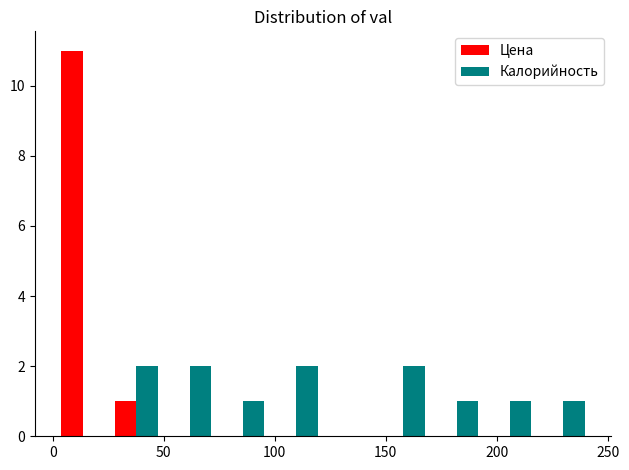

In the Цена series, which range on the x-axis has the tallest bar?

0 to 25